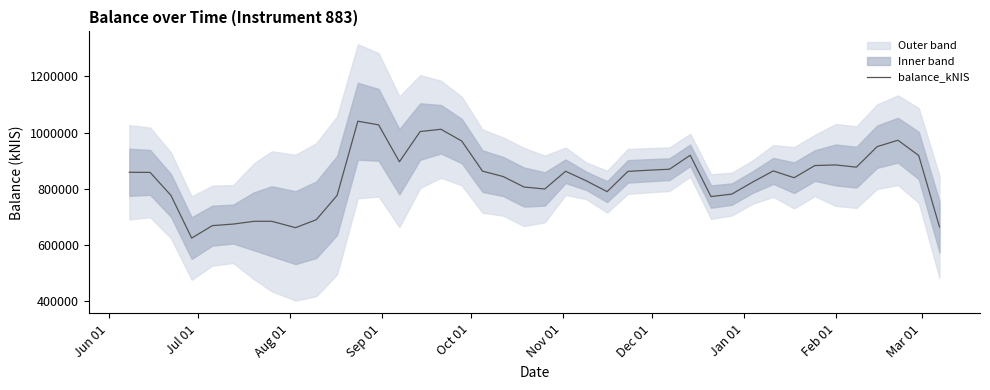

What is the maximum value for balance_kNIS?

1040517.7